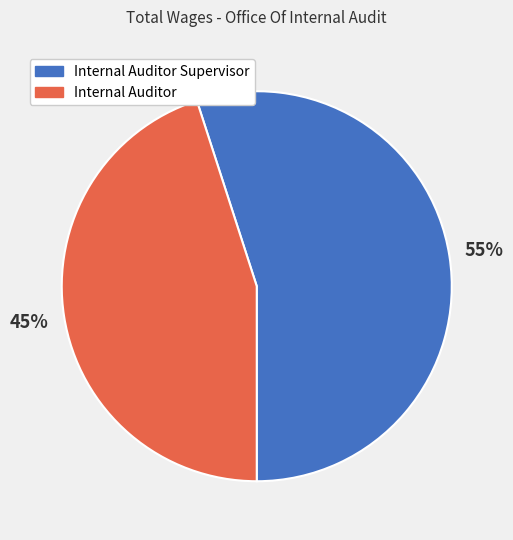

Which category has the smallest portion of the pie?

Internal Auditor